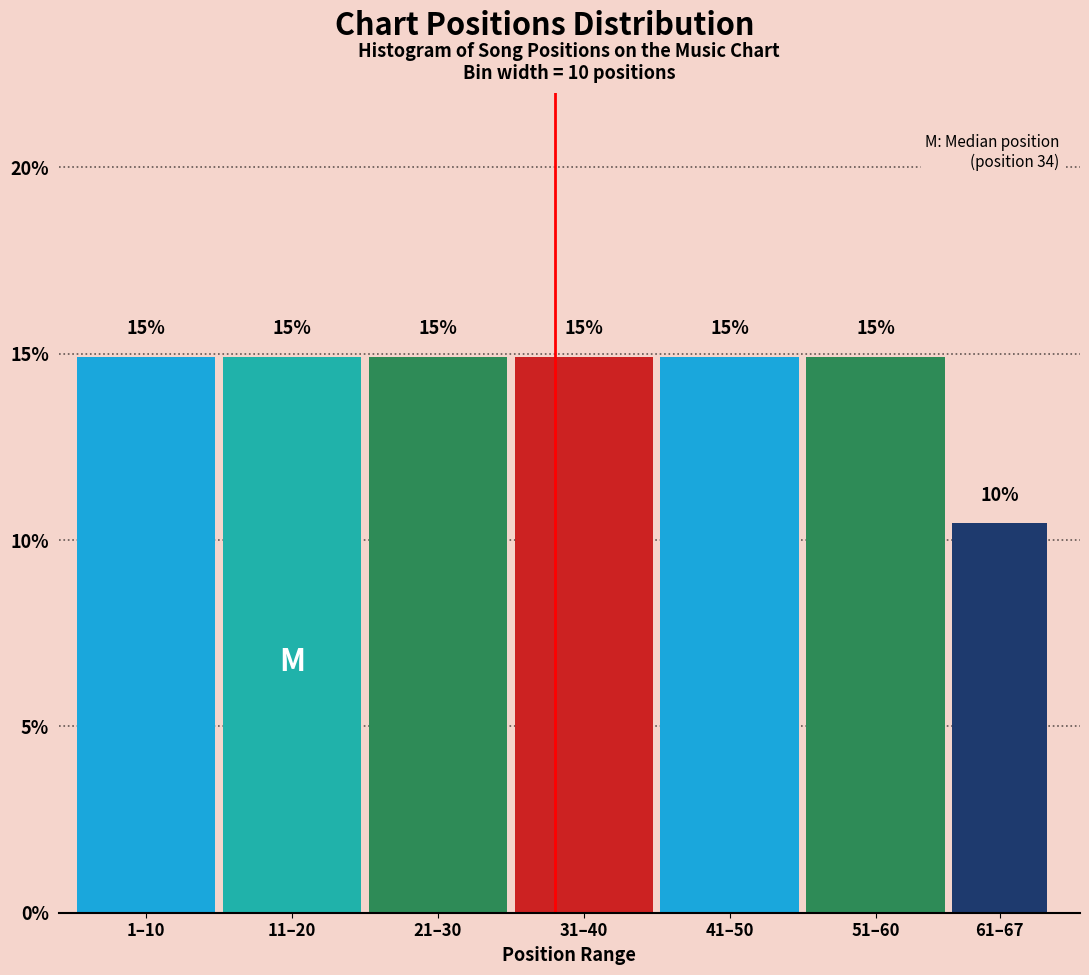

What is the label of the 5th bar from the left?

41–50